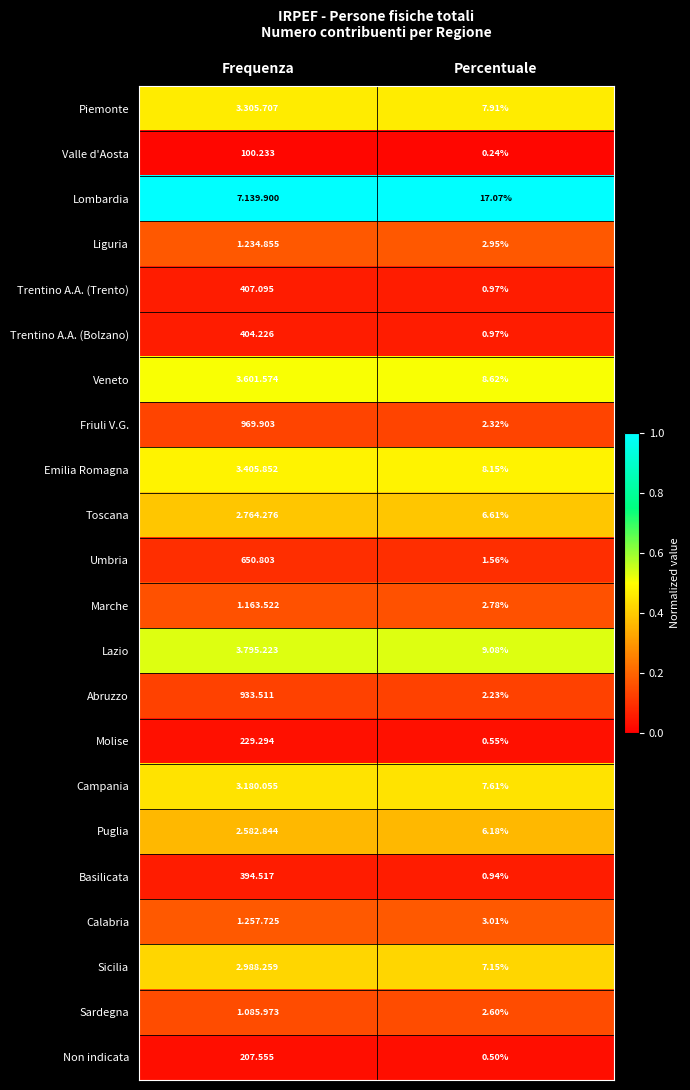

The Lazio series shows 0.1 at Percentuale. True or false?

False